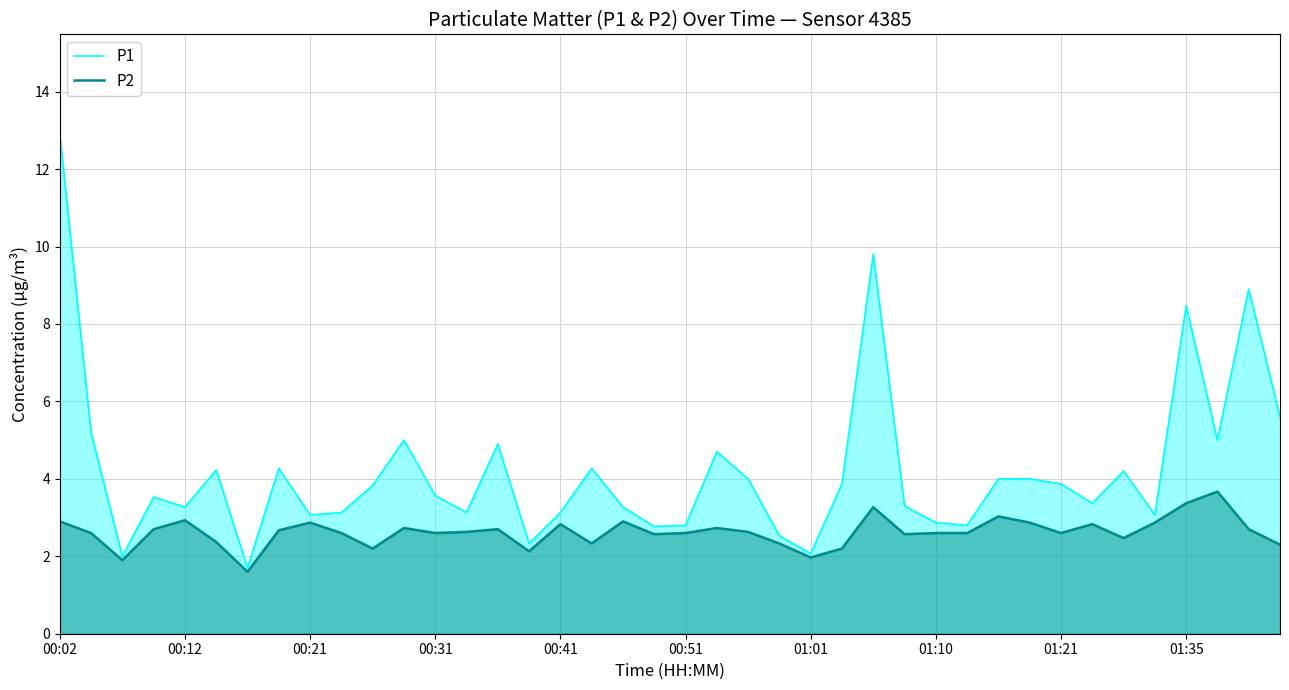

Is it true that P1 equals 4.3 at 00:21?

False